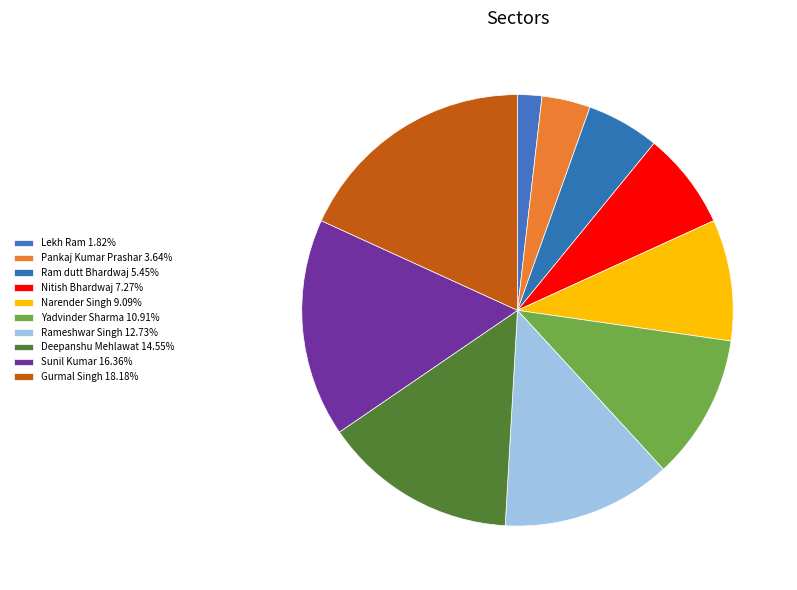

How many slices are in this pie chart?

10